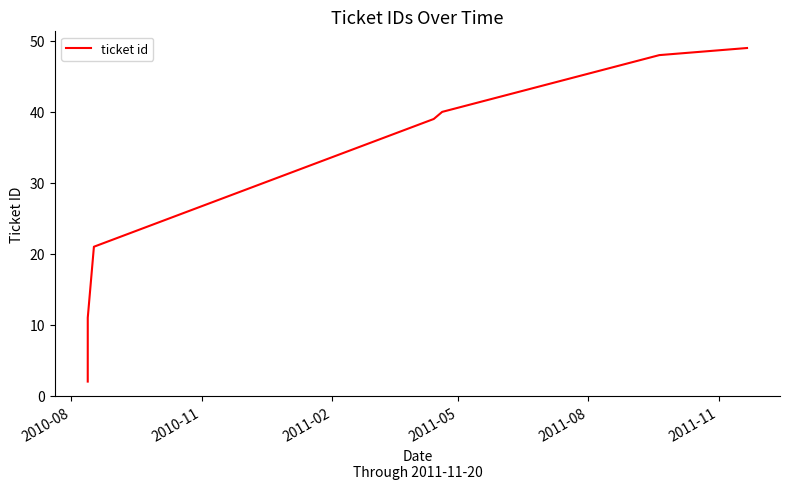

What is the difference between the maximum and second lowest values?

42